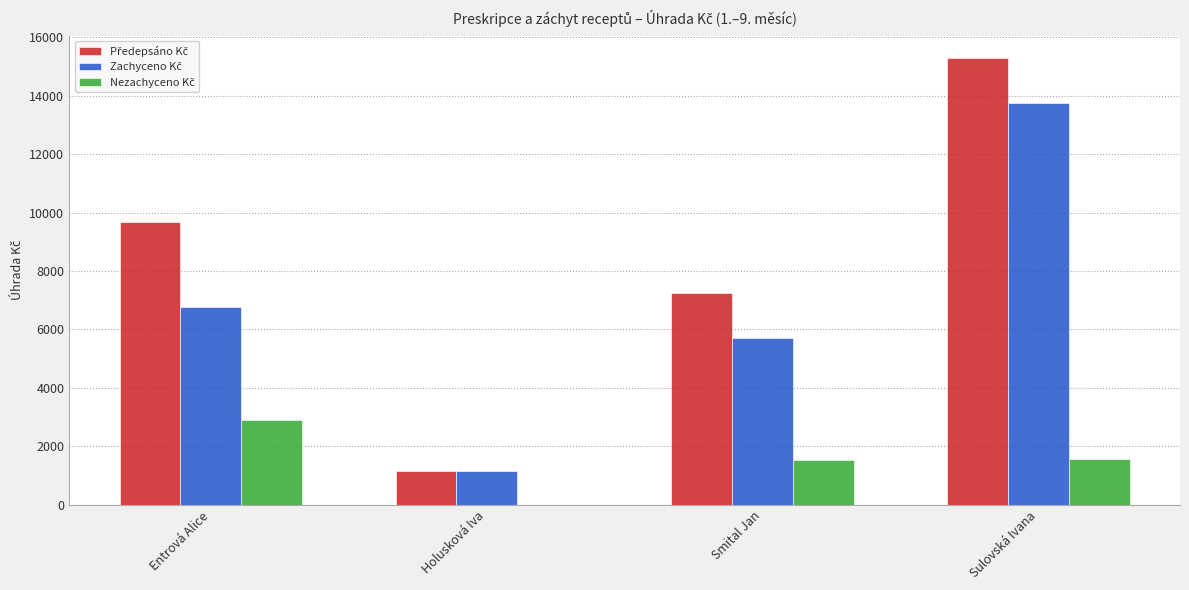

What is the total value across all series at Sulovská Ivana?

30591.1